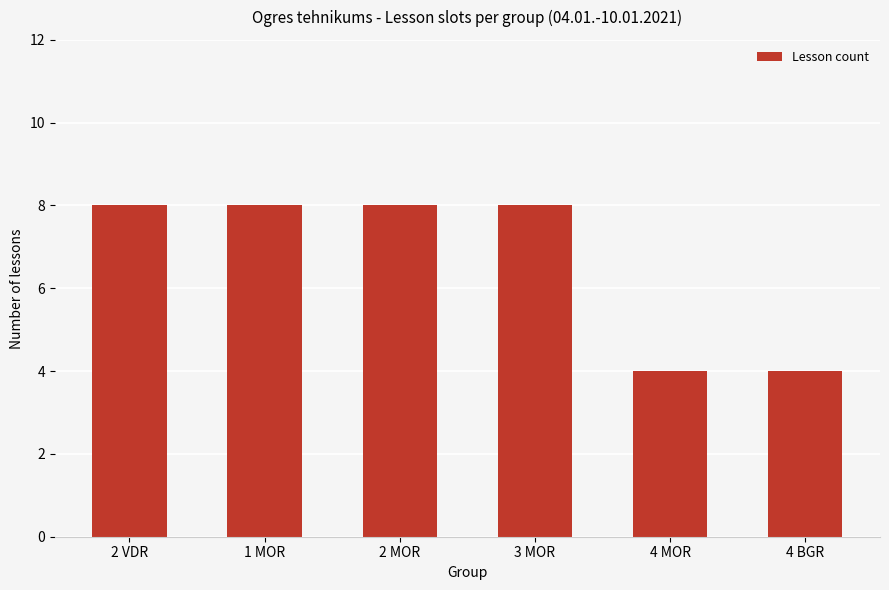

True or false: the data shows 8 at 1 MOR.

True